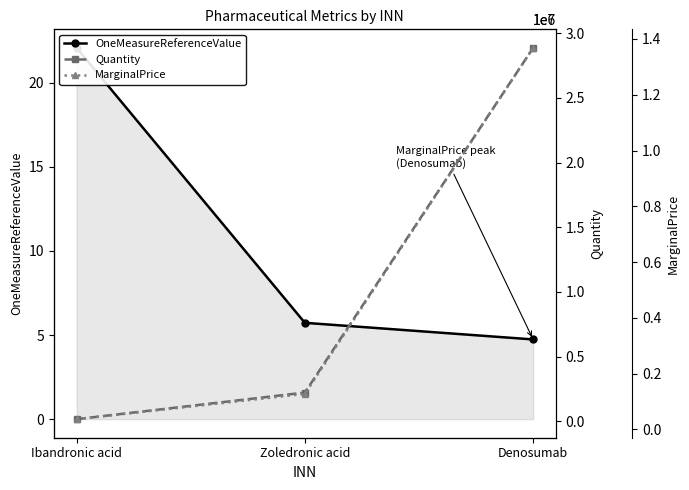

Where is Quantity nearest to the value 1451543?

Zoledronic acid